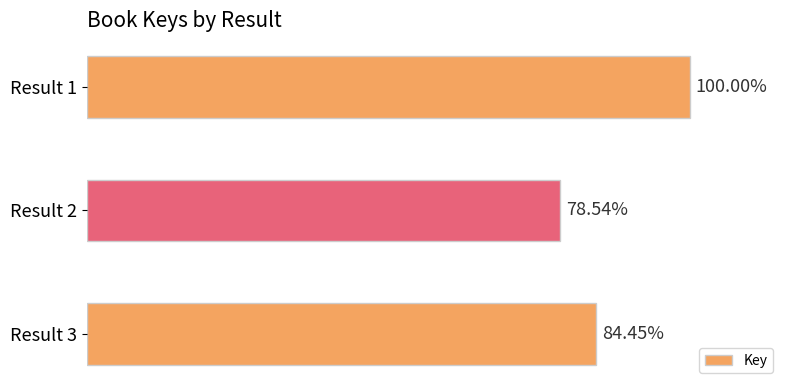

Are the bars horizontal?

Yes